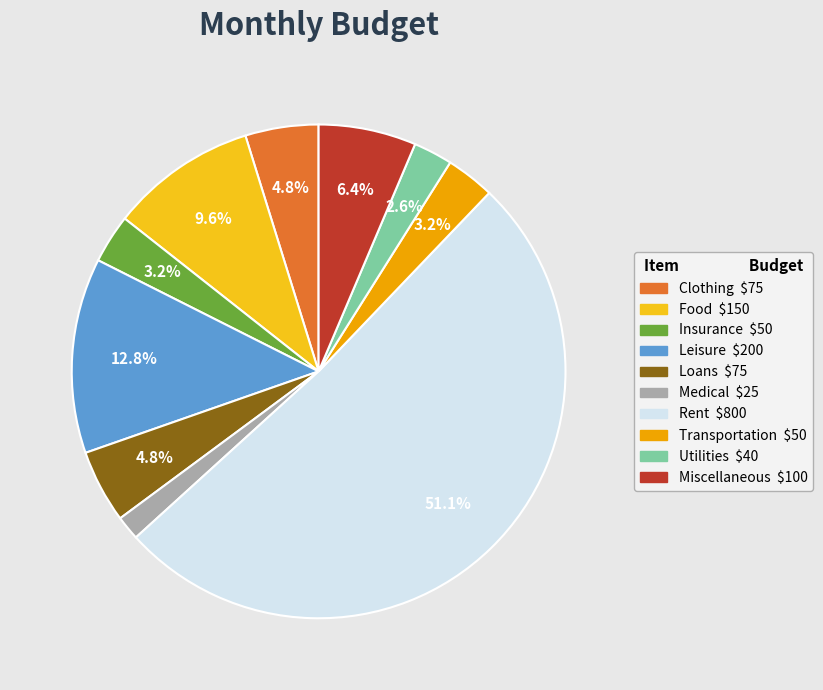

What is the smallest slice in the pie chart?

Medical